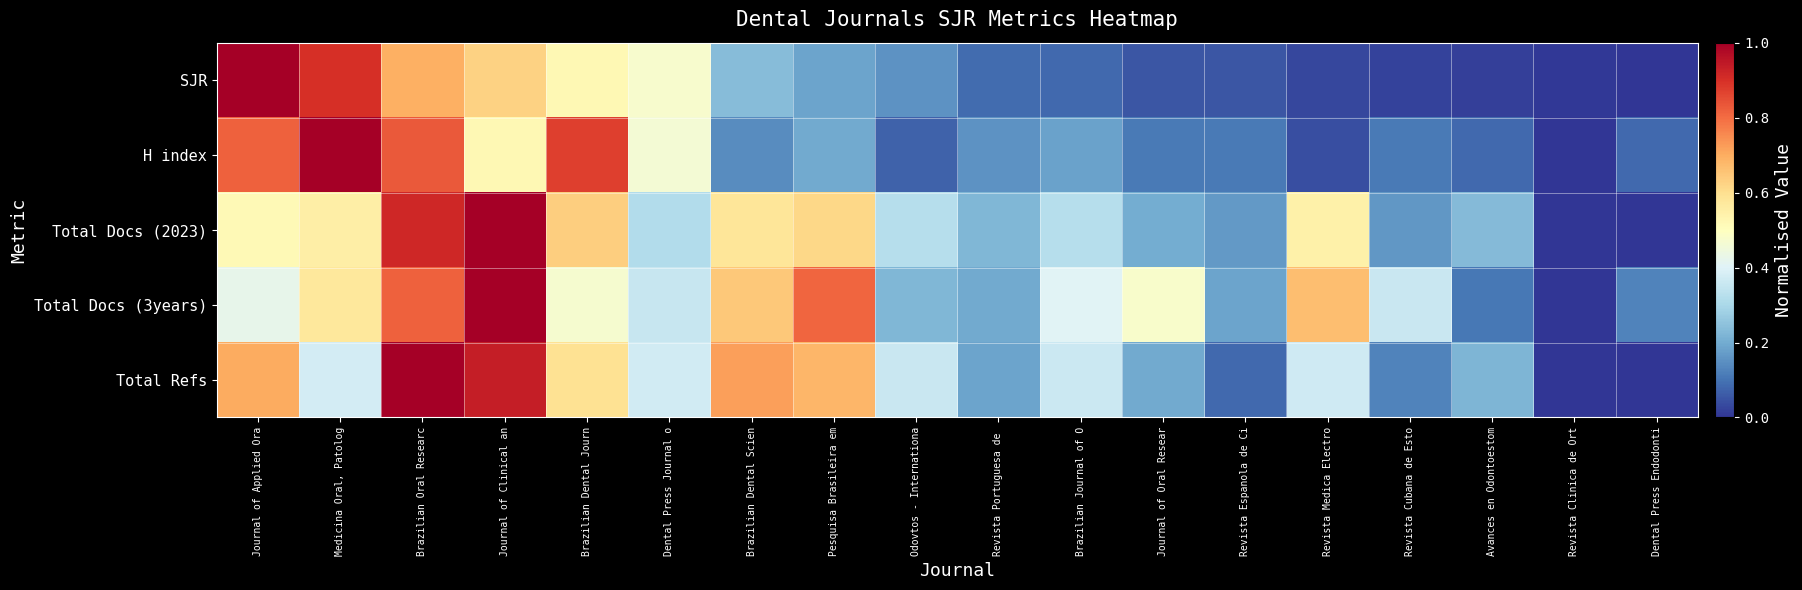

Between Dental Press Endodonti and Revista Portuguesa de , which is larger?

Revista Portuguesa de 